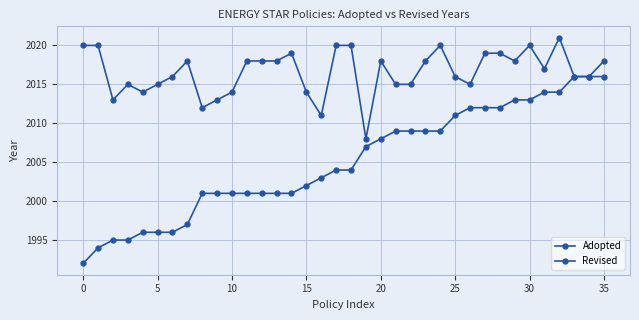

At which label does Revised reach its peak?

32